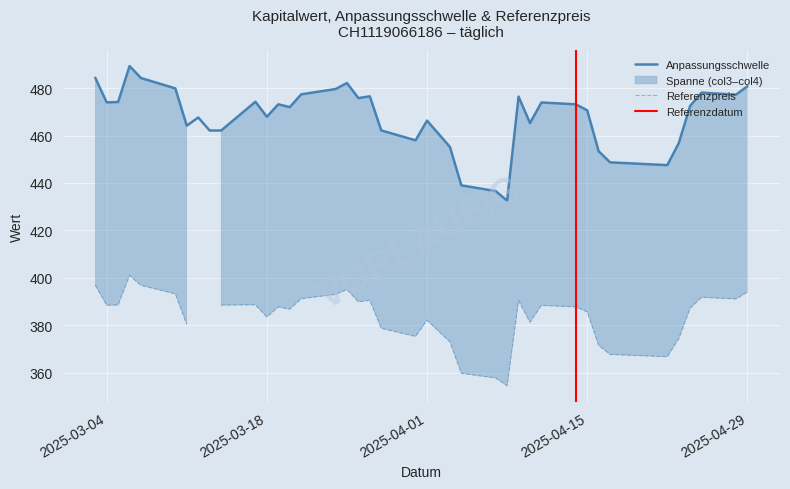

Is this an area chart (filled region under the line)?

No